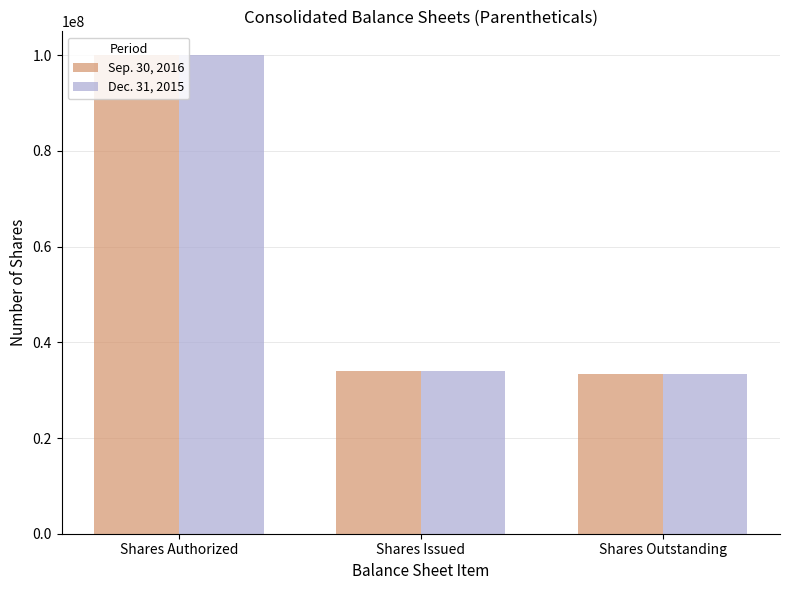

Which category has the highest value in the Sep. 30, 2016 series?

Shares Authorized